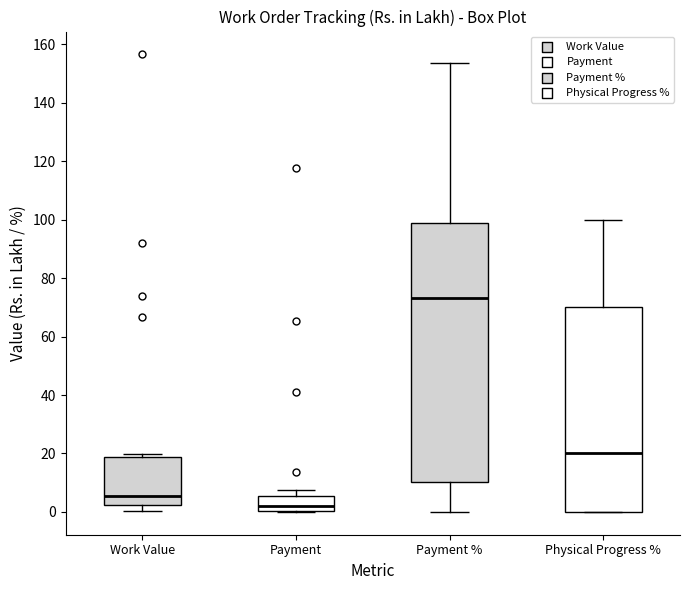

Reading left to right, transcribe this box plot: for each box, give where its median line is, the range the box spans, and where its two whiskers end, as read against the y-axis. The values are not printed on the chart, so give them approximately, as read against the axis.

Work Value: median 6, box 2 to 18, whiskers 0 to 20
Payment: median 2, box 0 to 6, whiskers 0 to 8
Payment %: median 74, box 10 to 98, whiskers 0 to 154
Physical Progress %: median 20, box 0 to 70, whiskers 0 to 100